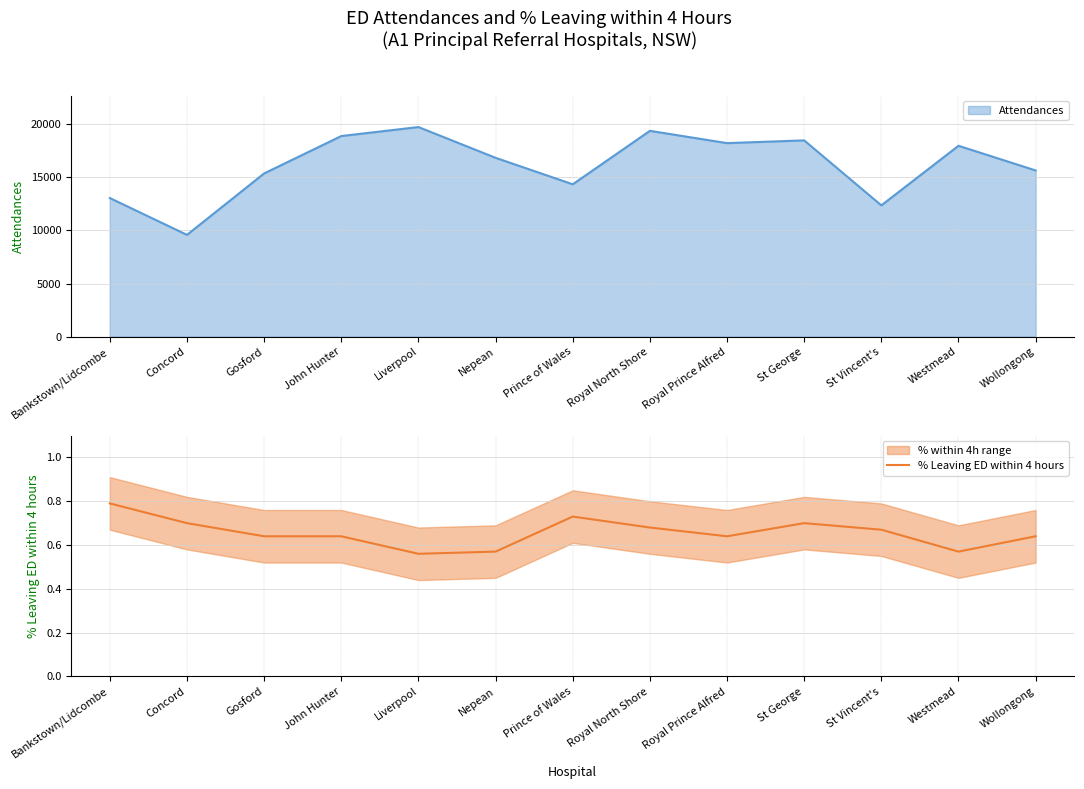

Rank the categories by value from lowest to highest.

Liverpool, Nepean, Westmead, Gosford, John Hunter, Royal Prince Alfred, Wollongong, St Vincent's, Royal North Shore, Concord, St George, Prince of Wales, Bankstown/Lidcombe